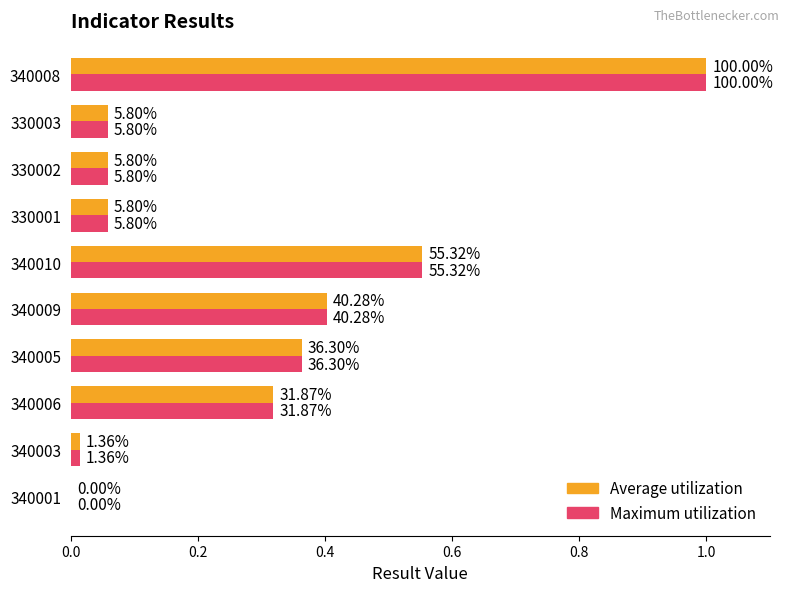

Which series has the largest total across all categories?

Average utilization